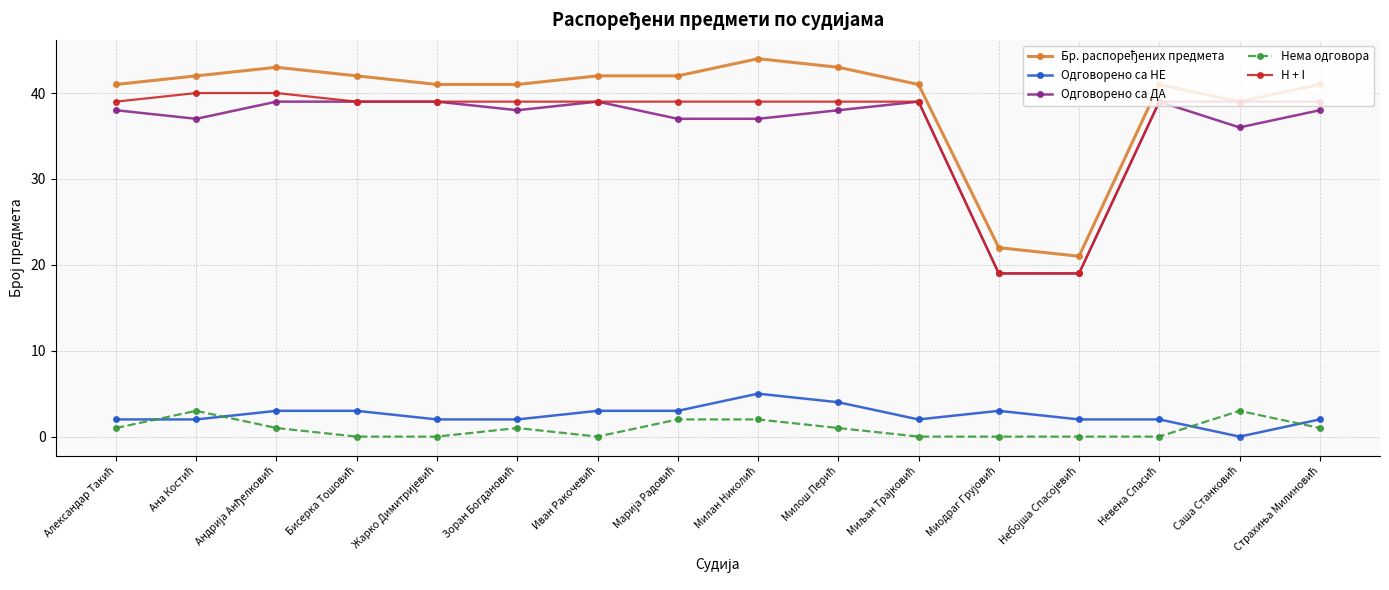

How many distinct data groups are displayed?

5